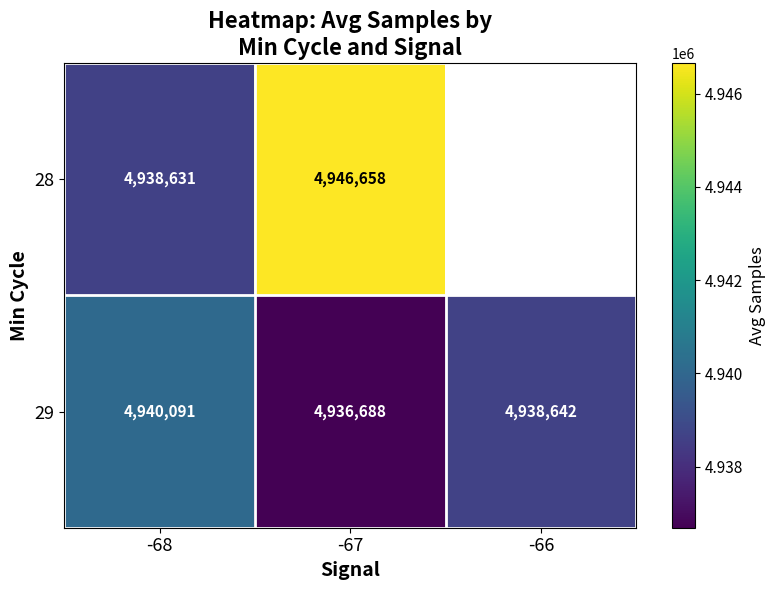

The 29 series shows 6715752.6 at -67. True or false?

False